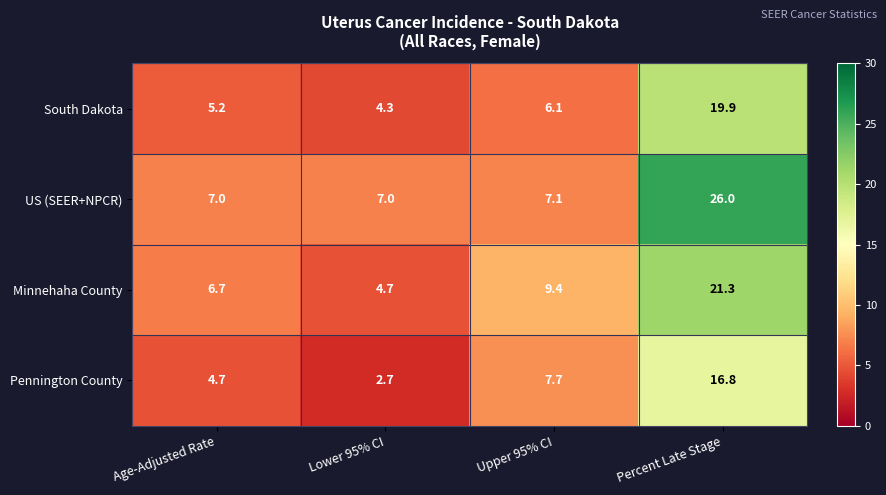

What is the smallest value displayed?

2.7